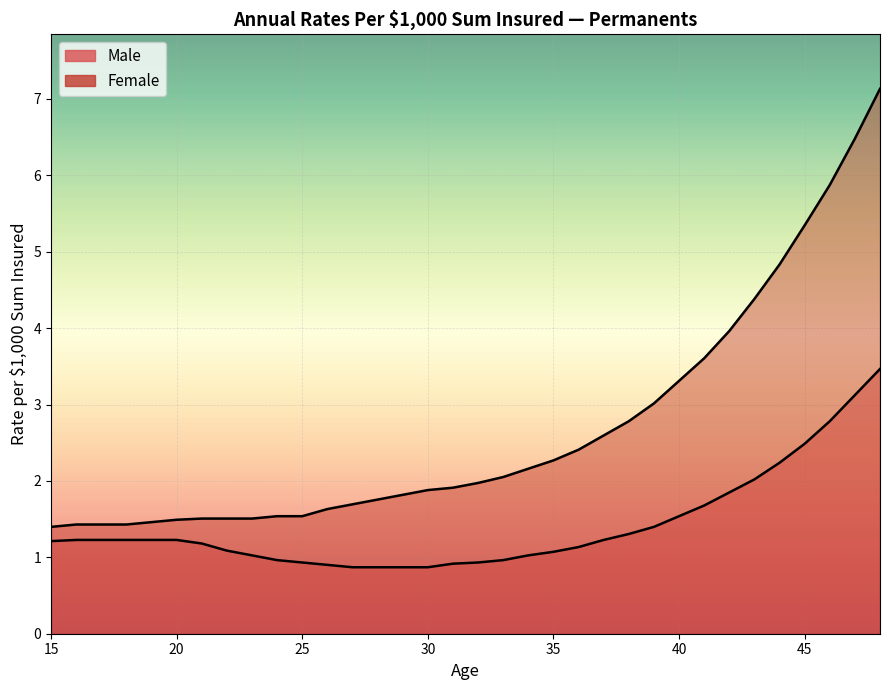

At which label does Female reach its peak?

48